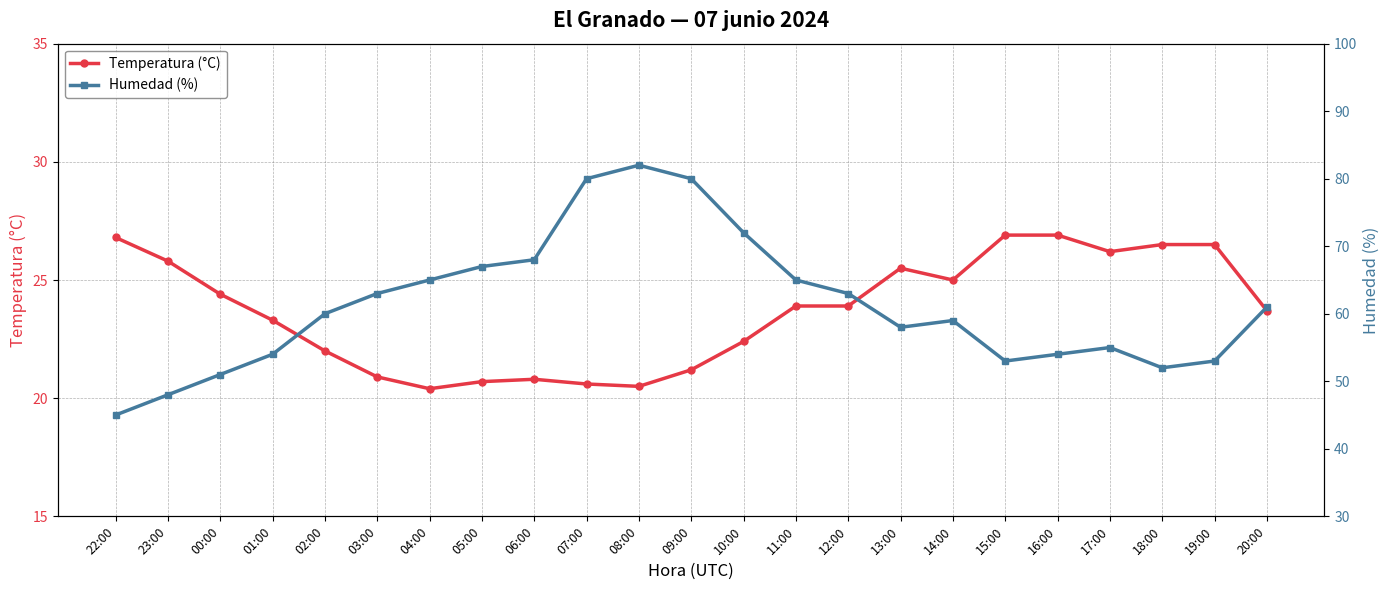

True or false: Temperatura (°C) has more than 1 interior local peaks.

True